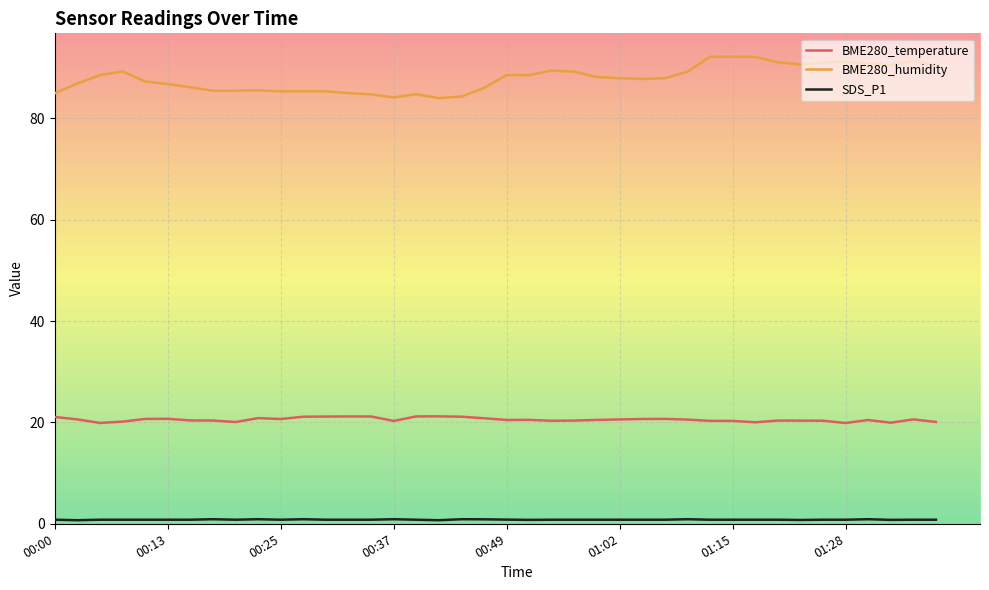

Which series has the largest range (max minus min)?

BME280_humidity